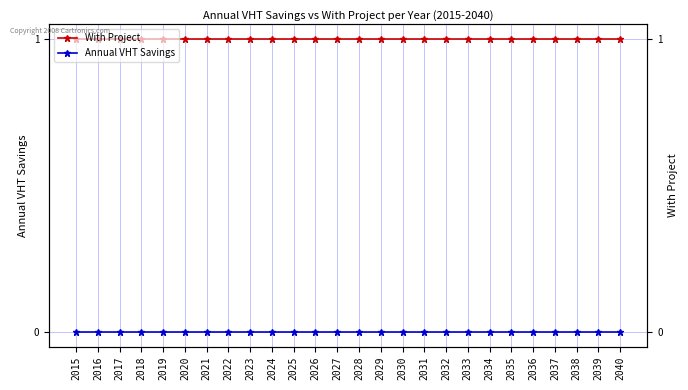

What is the greatest value displayed?

1